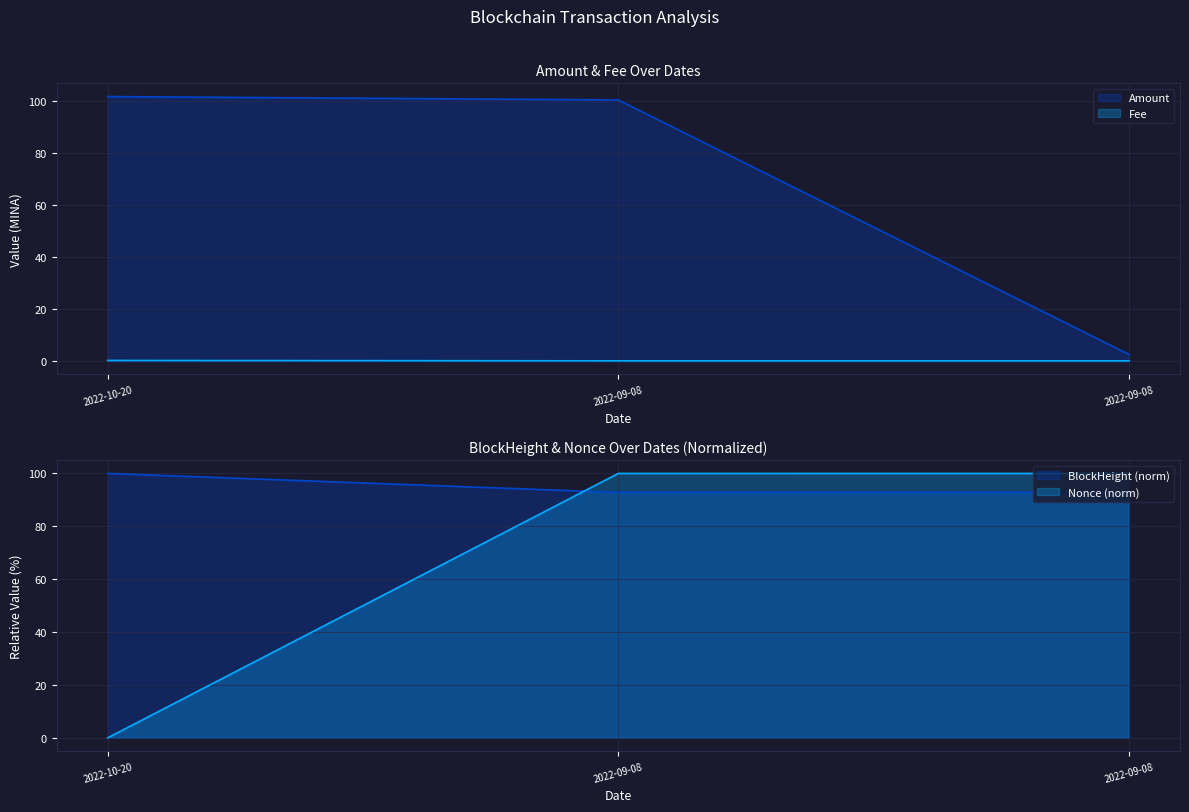

What are all the series names shown in the legend?

Amount, Fee, BlockHeight, Nonce